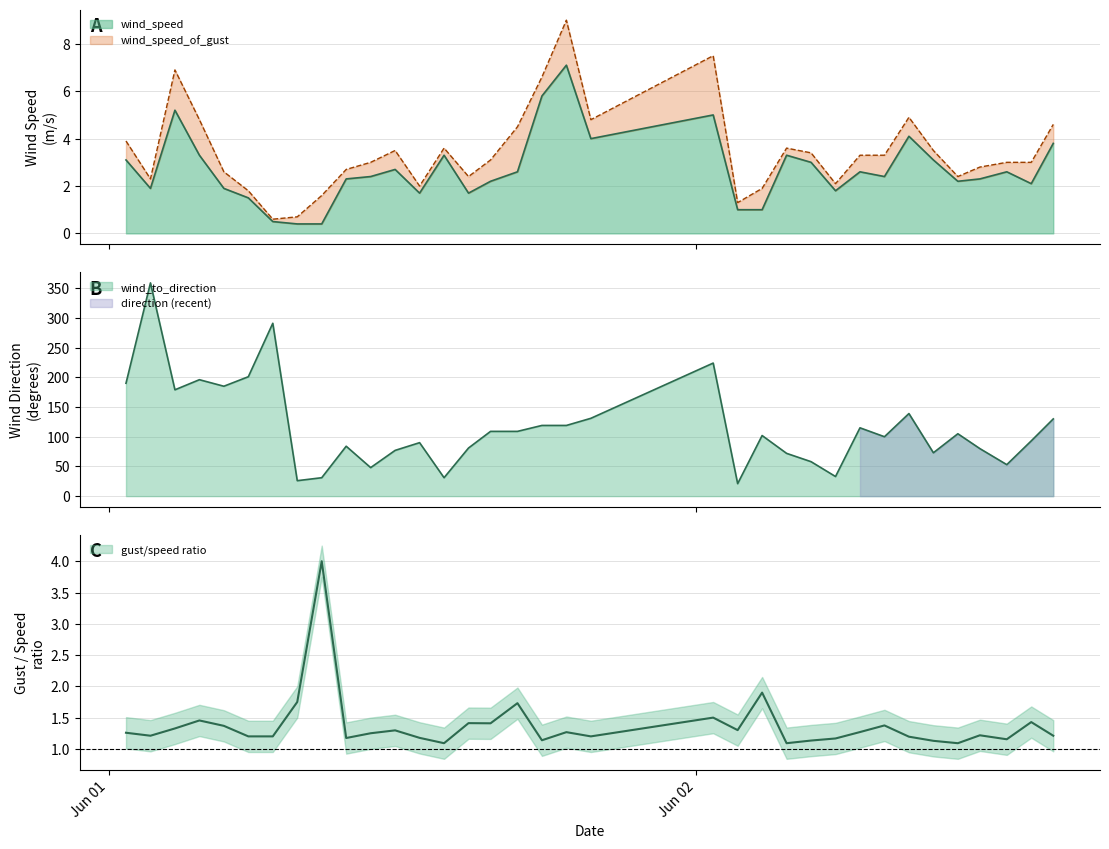

What is the minimum value shown in the chart?

0.4